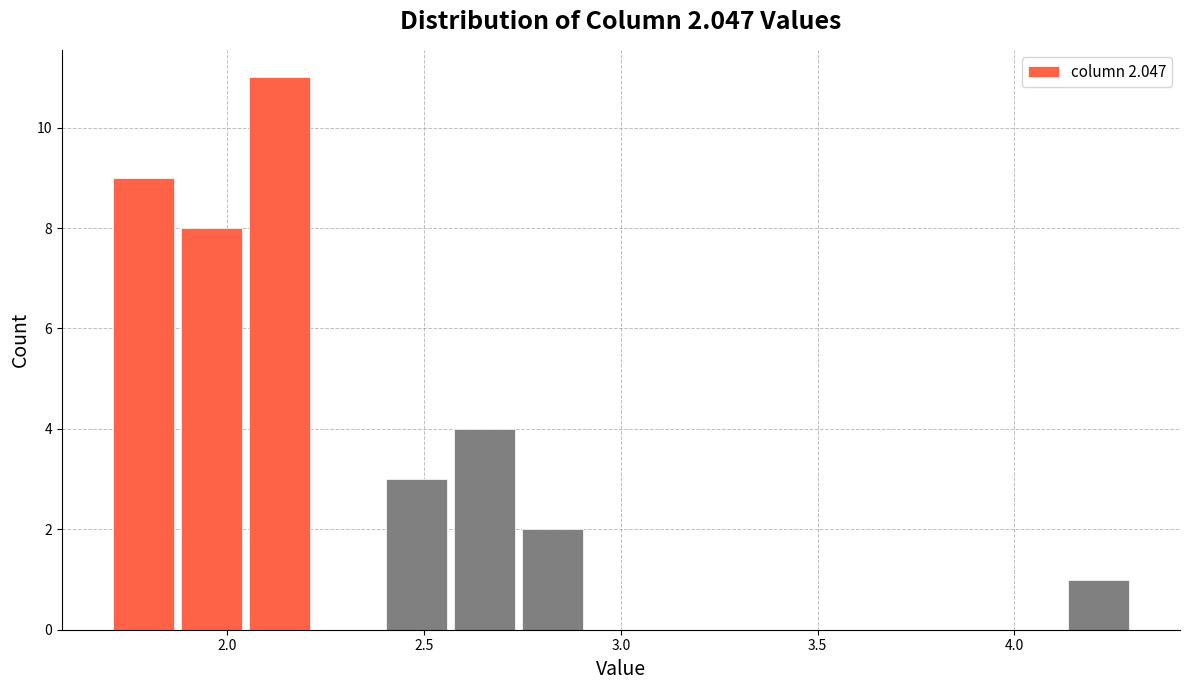

Read against the x-axis, roughly where is the centre of the tallest bar?

2.15